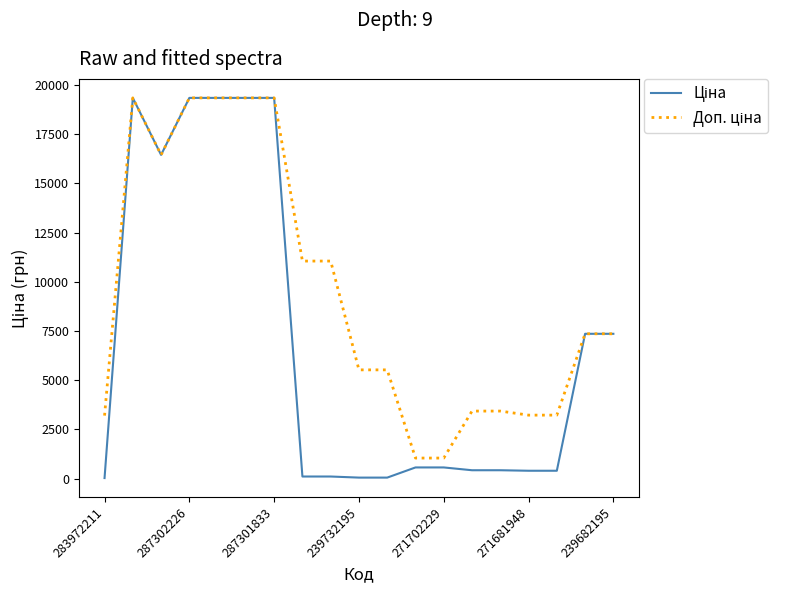

What is the spread (max minus min) of values at 271702229?

476.5